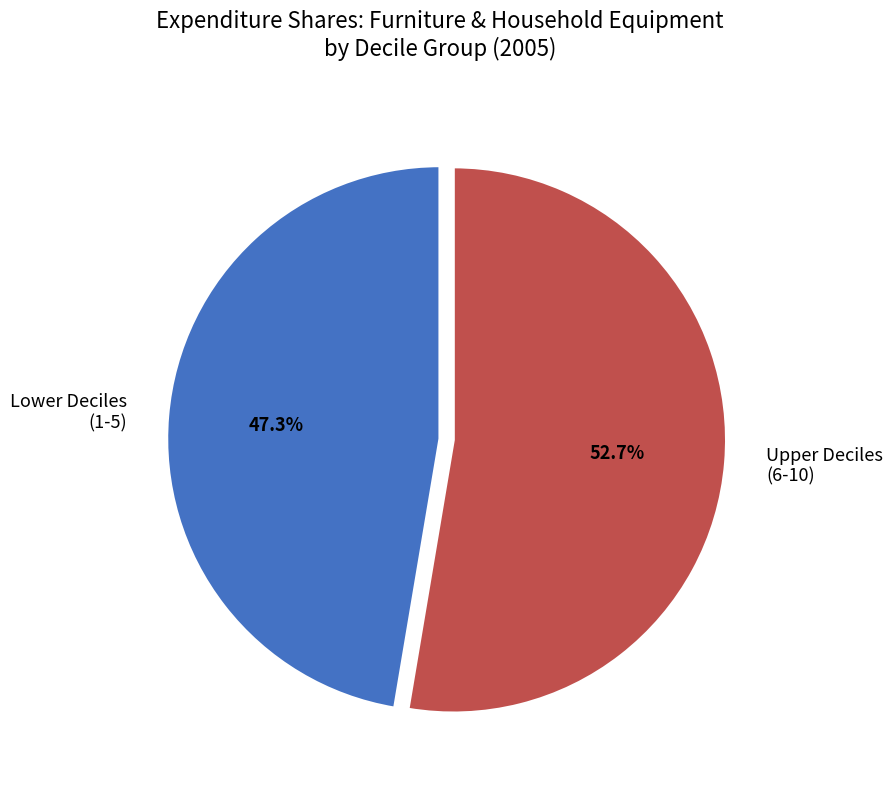

Does any single category account for the majority?

Yes